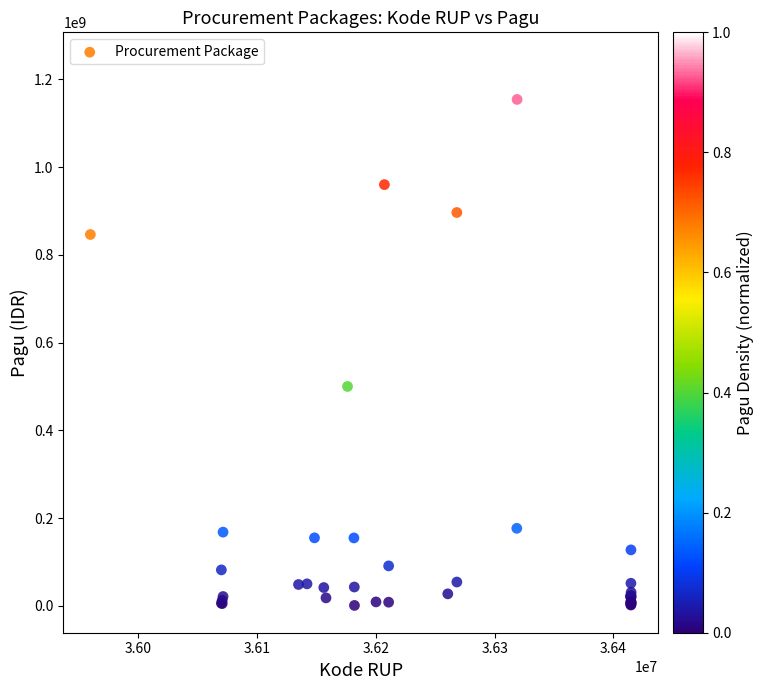

What Y value in the scatter plot is closest to 622840000?

499932000